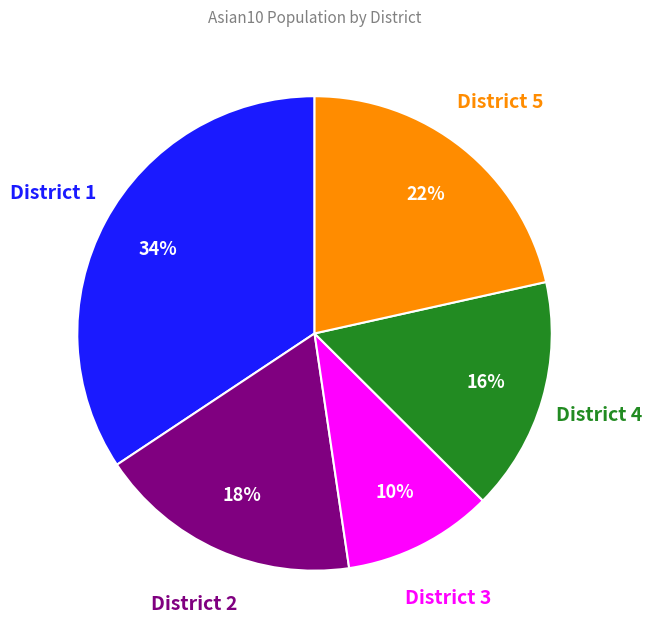

Is there any slice that represents more than half of the pie?

No